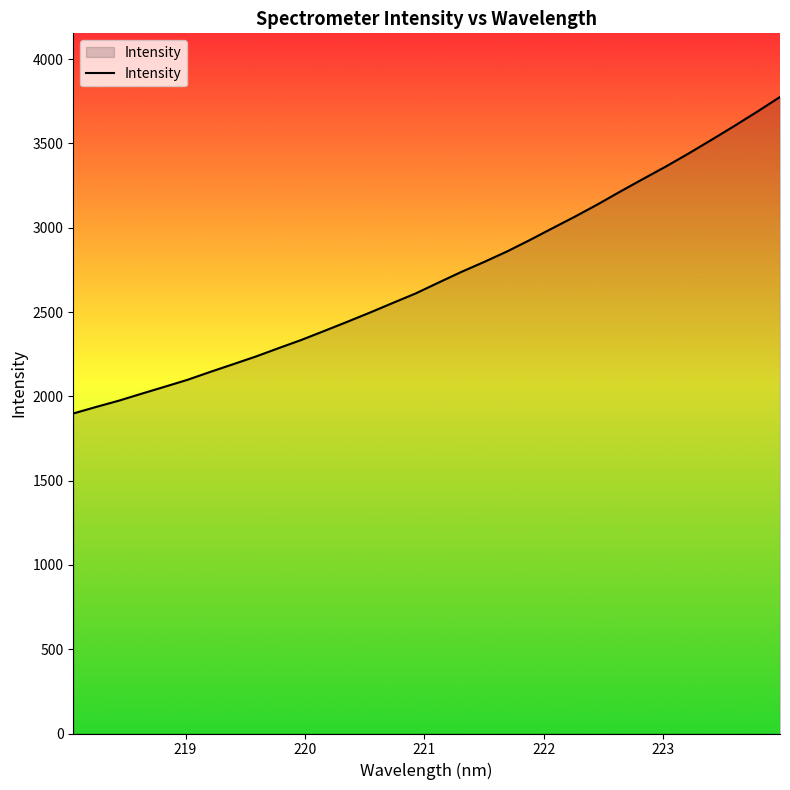

What is the smallest value displayed?

1898.3